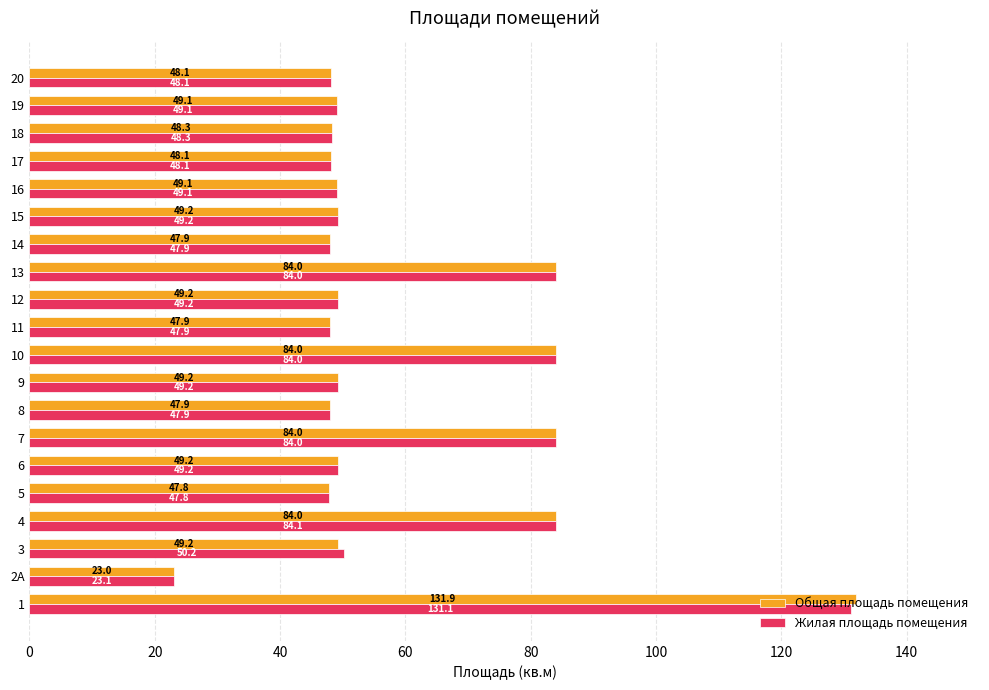

Which series has the largest range (max minus min)?

Общая площадь помещения